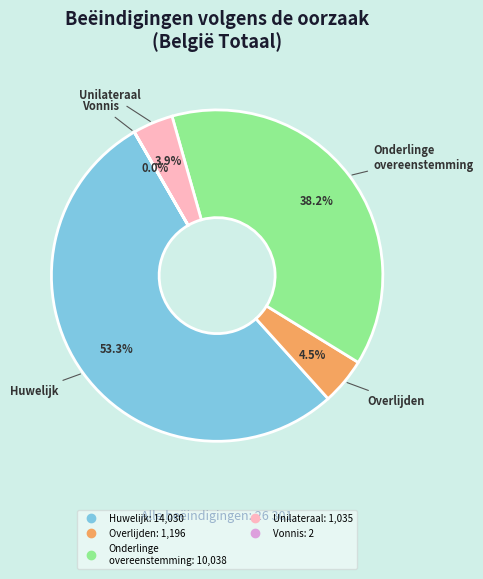

Is there a majority slice in this chart?

Yes